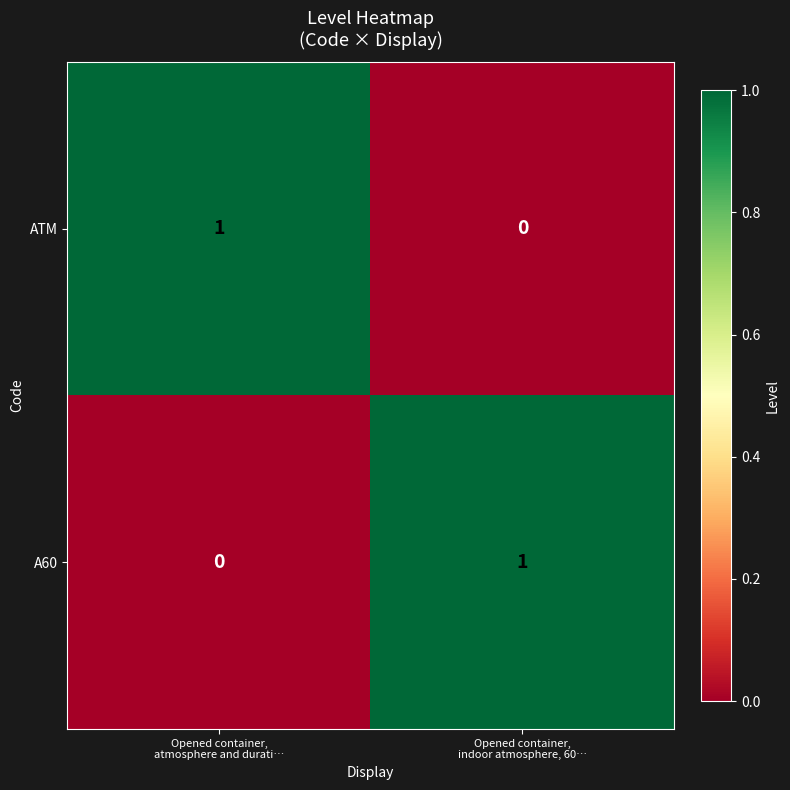

Reading left to right, list all the values displayed in this chart.

ATM: 1	0
A60: 0	1